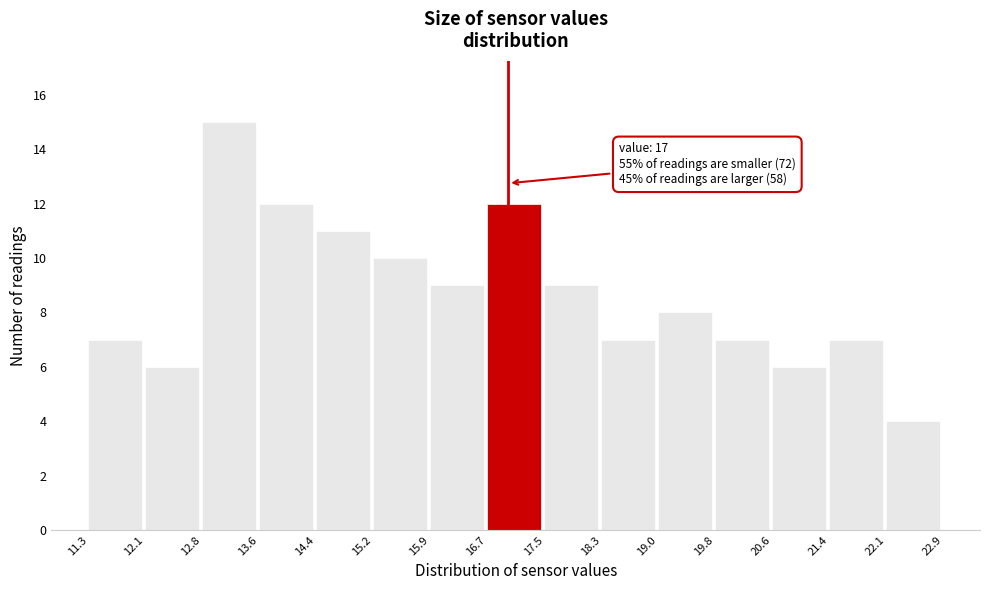

Which range on the x-axis has the tallest bar?

12.8 to 13.6